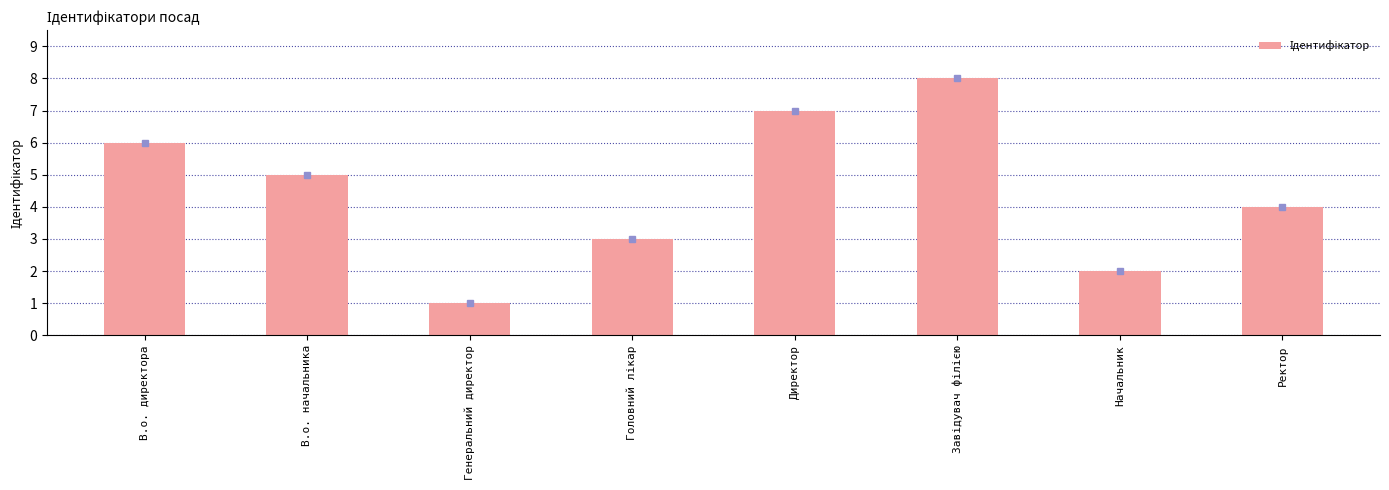

What is the smallest value displayed?

1